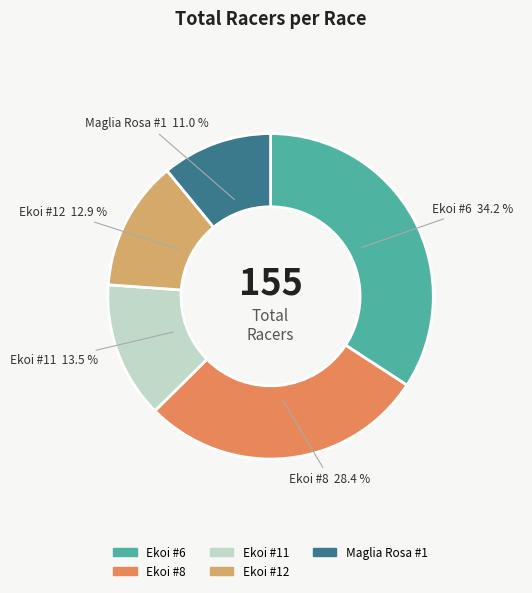

True or false: Ekoi #6 accounts for 34% of the total.

True